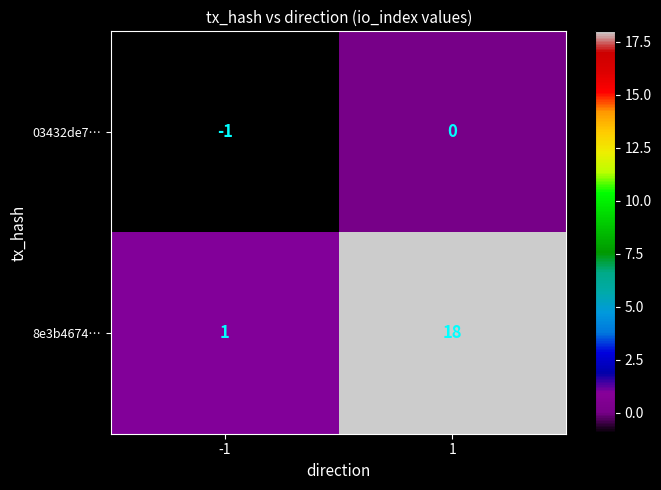

The value of 03432de7… at -1 is -1. True or false?

True